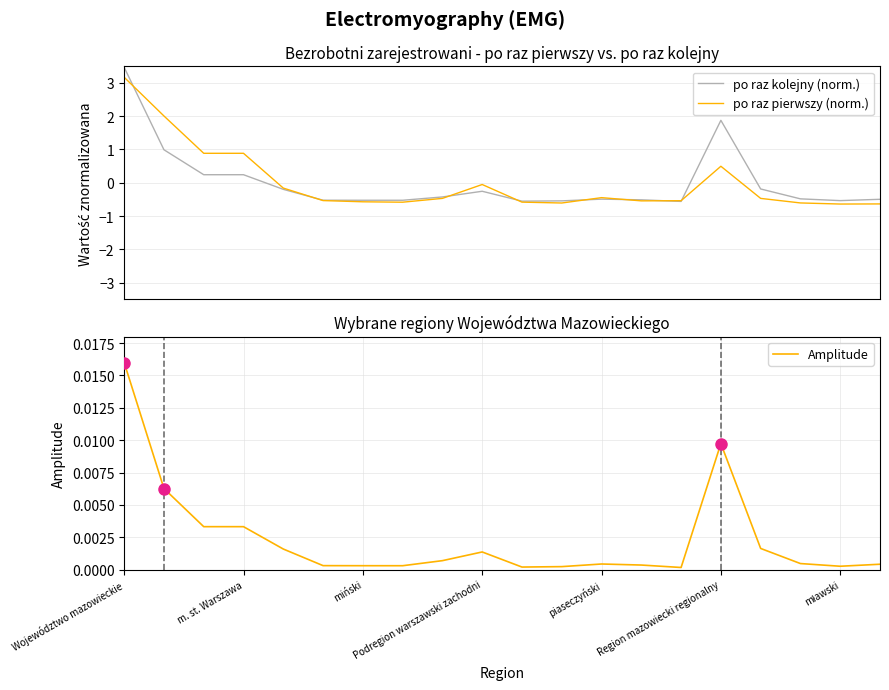

True or false: po raz kolejny (norm.) and Amplitude cross at least once.

True